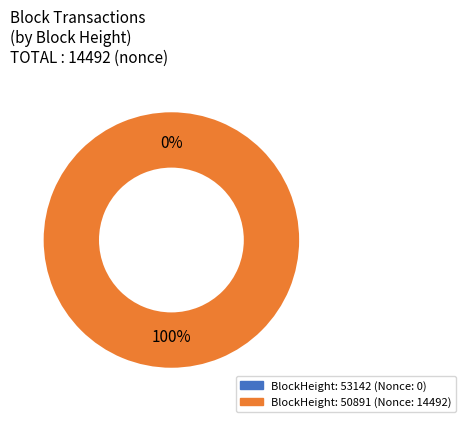

To the nearest percent, what is the difference between the largest and smallest slice percentages?

100%